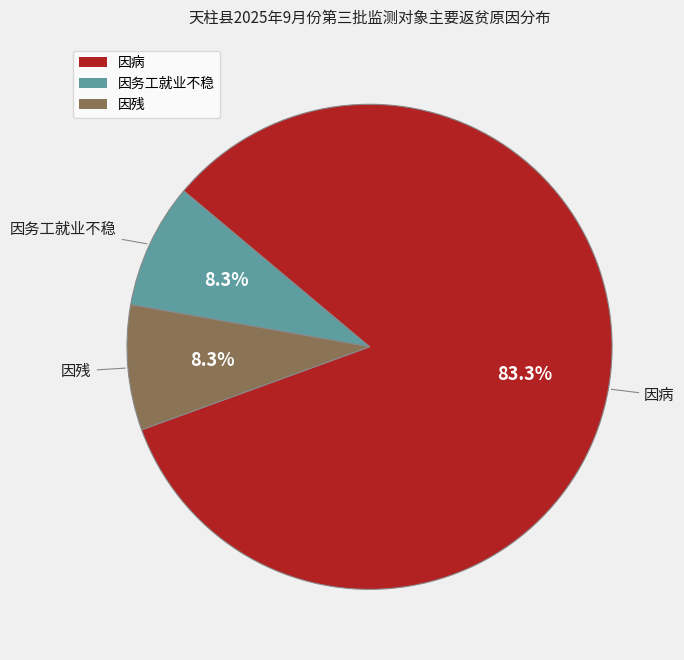

To the nearest percent, what is the difference between the 因残 and 因病 slice percentages?

75%